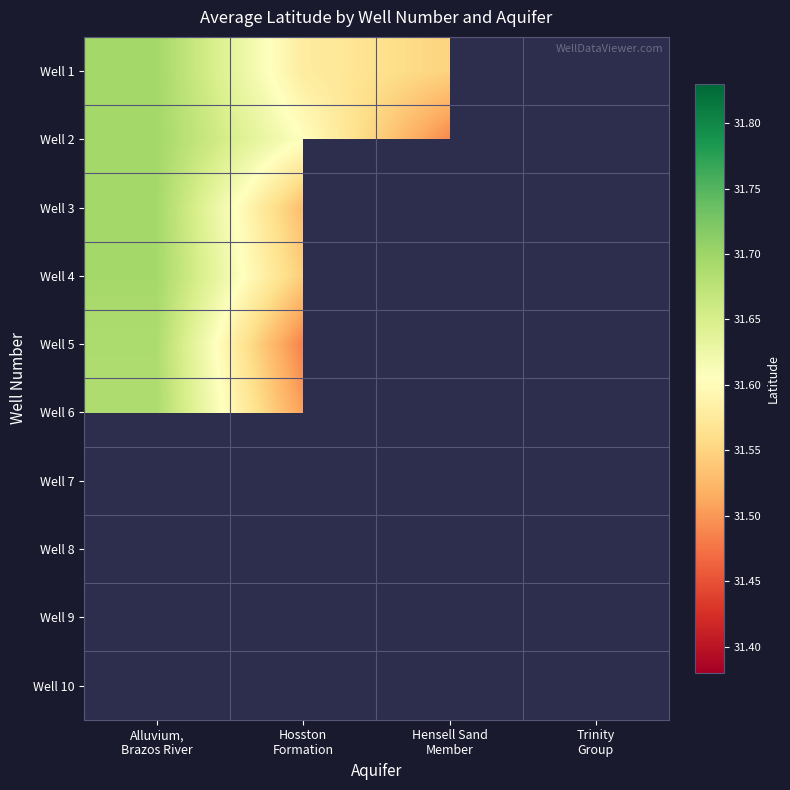

Count the number of data series in this chart.

10